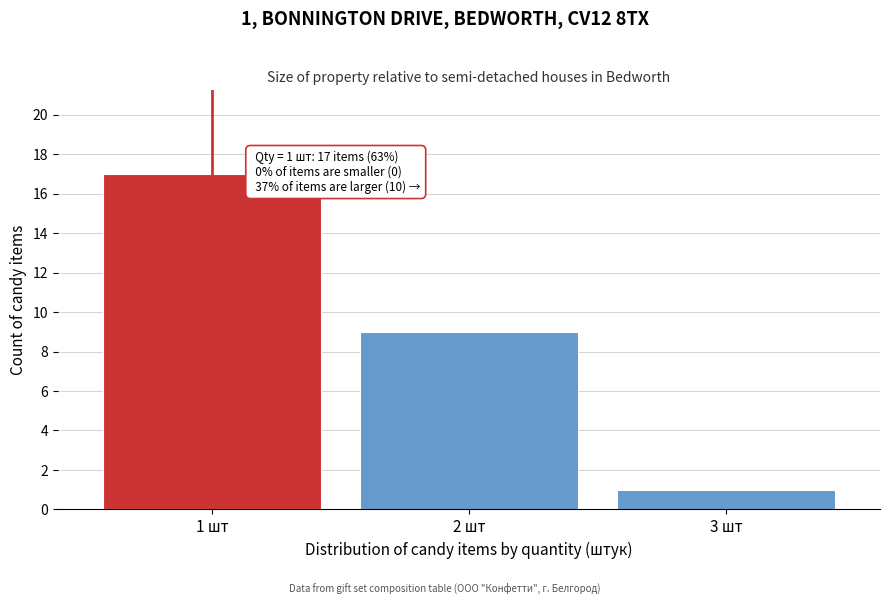

Reading left to right, what are all the values shown in this chart?

17	9	1